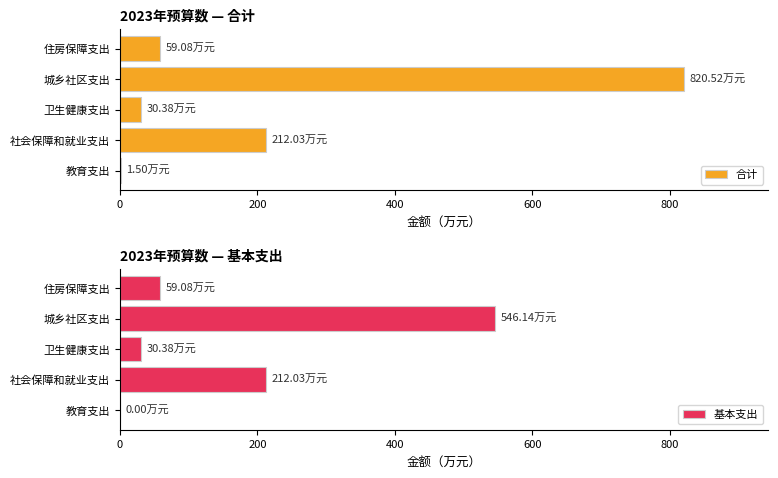

How many series are shown in this chart?

2